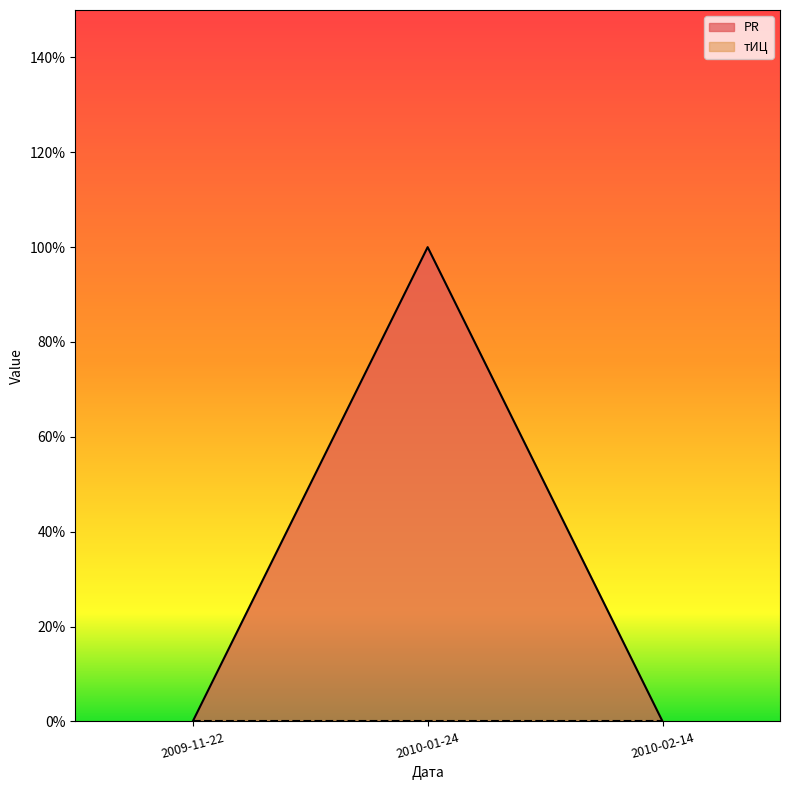

Which label corresponds to the smallest value in the chart?

2009-11-22